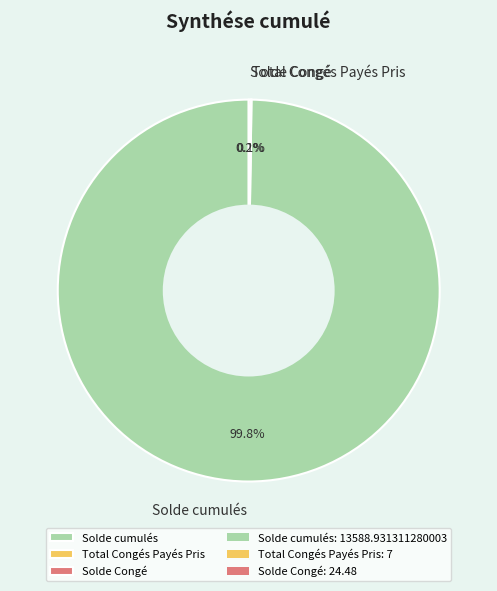

Does any single category account for the majority?

Yes